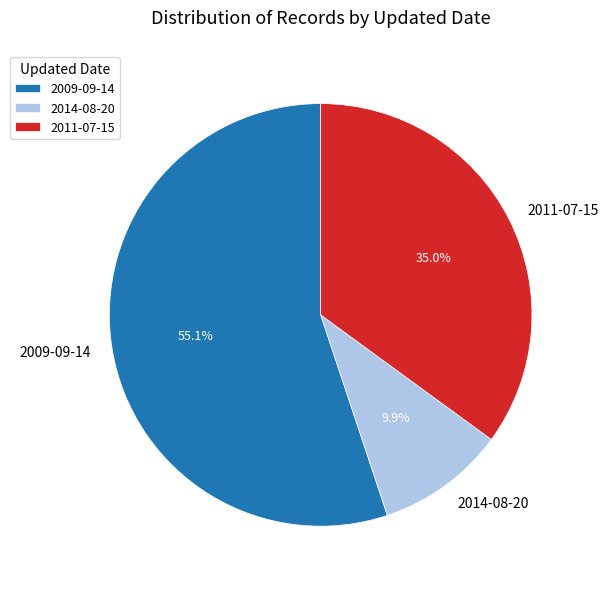

Which slice is the largest?

2009-09-14